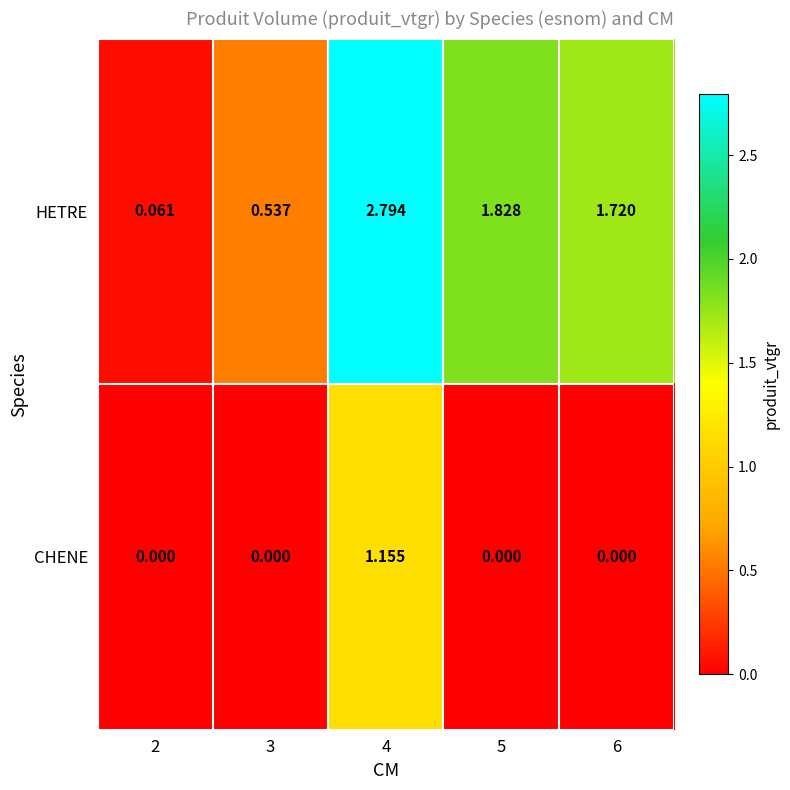

Which series changed the most between 3 and 6?

HETRE